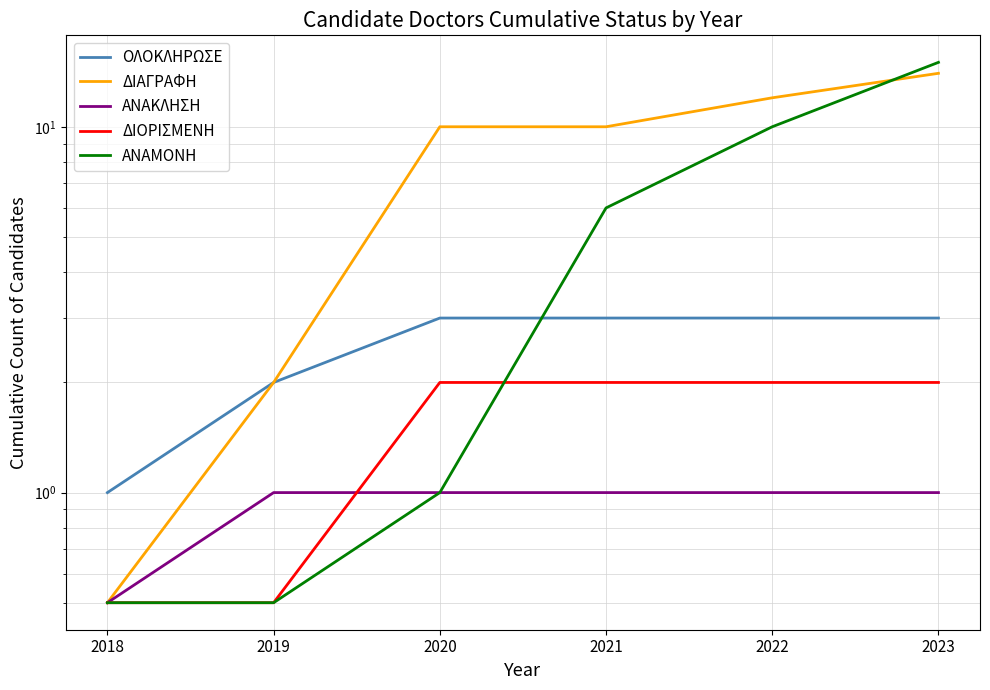

What is the maximum value shown in the chart?

15.0